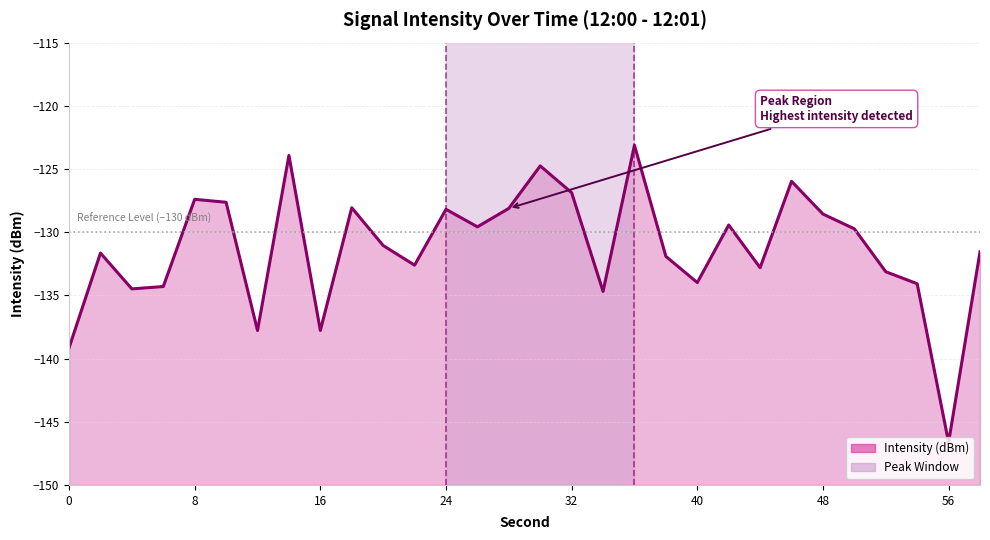

Rank the categories by value from lowest to highest.

56, 0, 12, 16, 34, 4, 6, 54, 40, 52, 44, 22, 38, 2, 58, 20, 50, 26, 42, 48, 24, 28, 18, 10, 8, 32, 46, 30, 14, 36